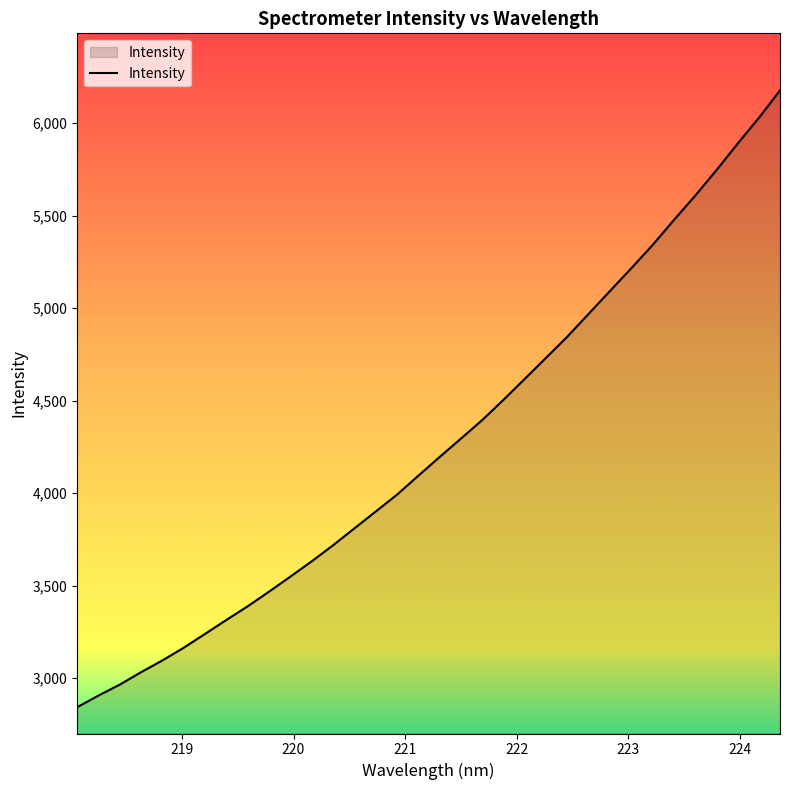

What is the greatest value displayed?

6177.0